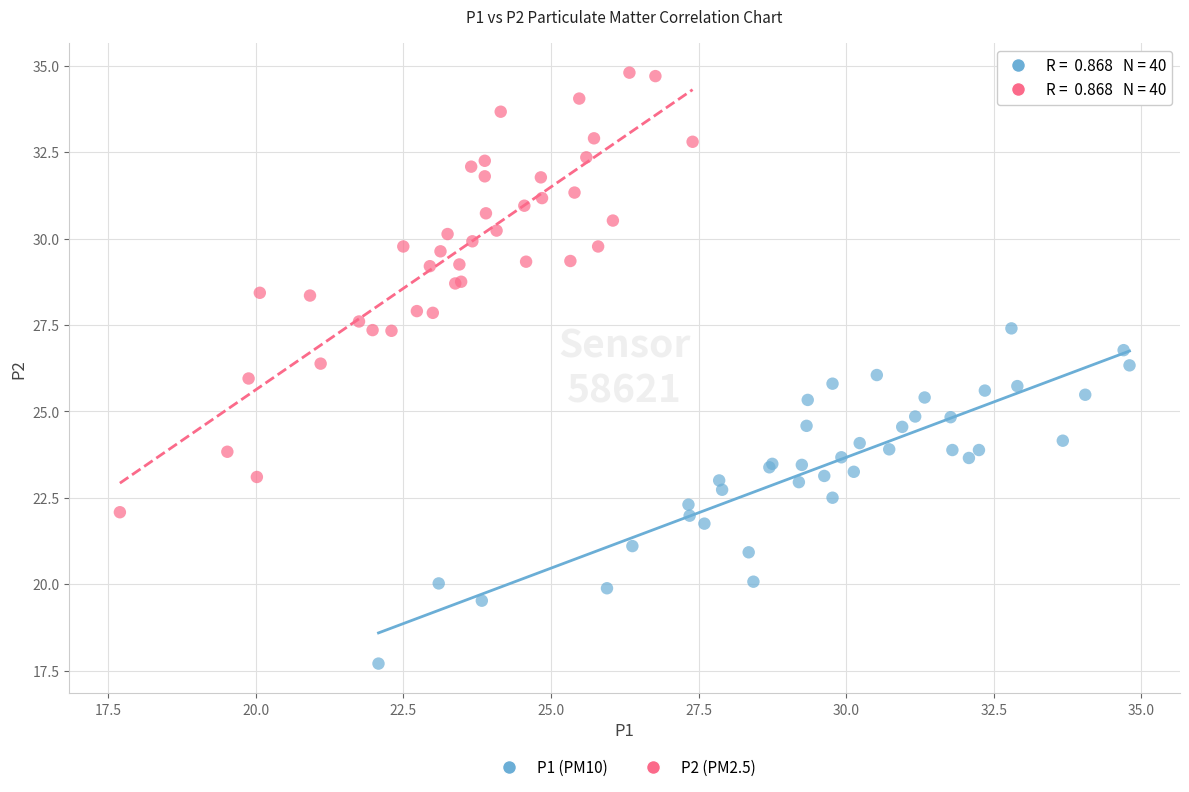

Which series contains the highest Y value?

P2 (PM2.5)